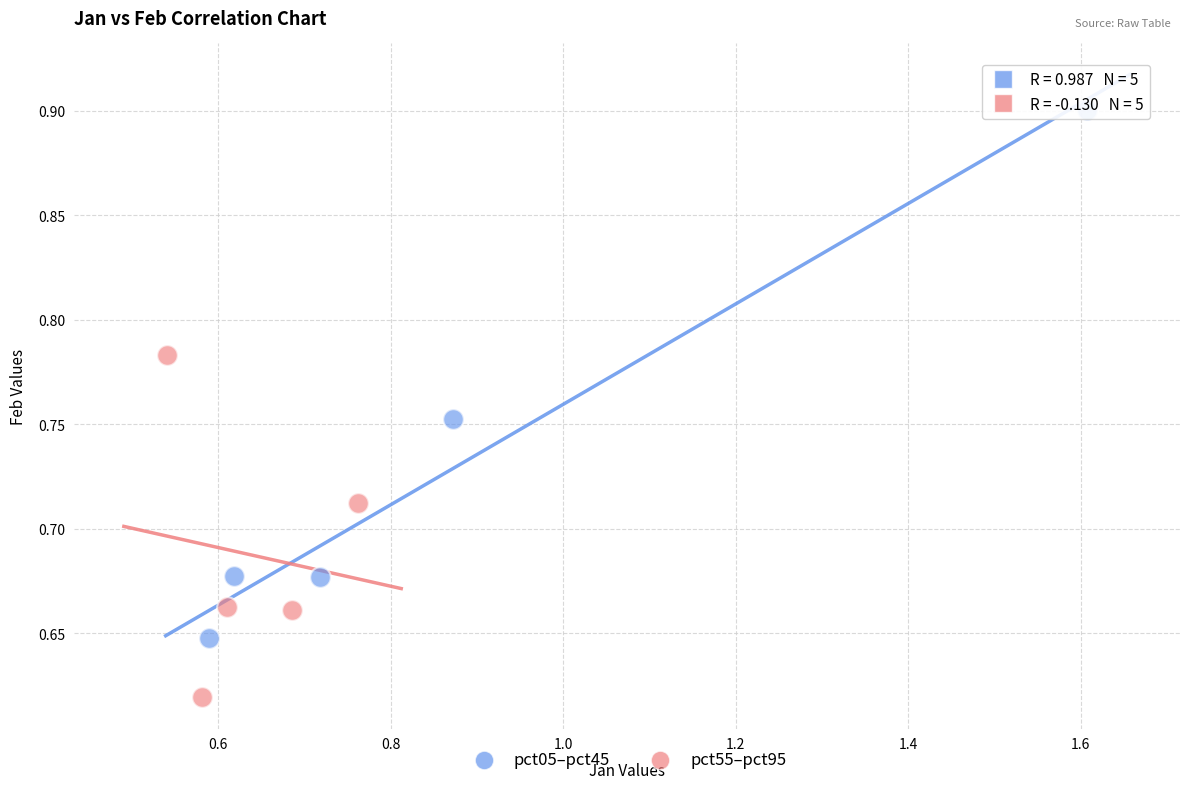

Which series has the largest Y range (max minus min)?

pct05–pct45